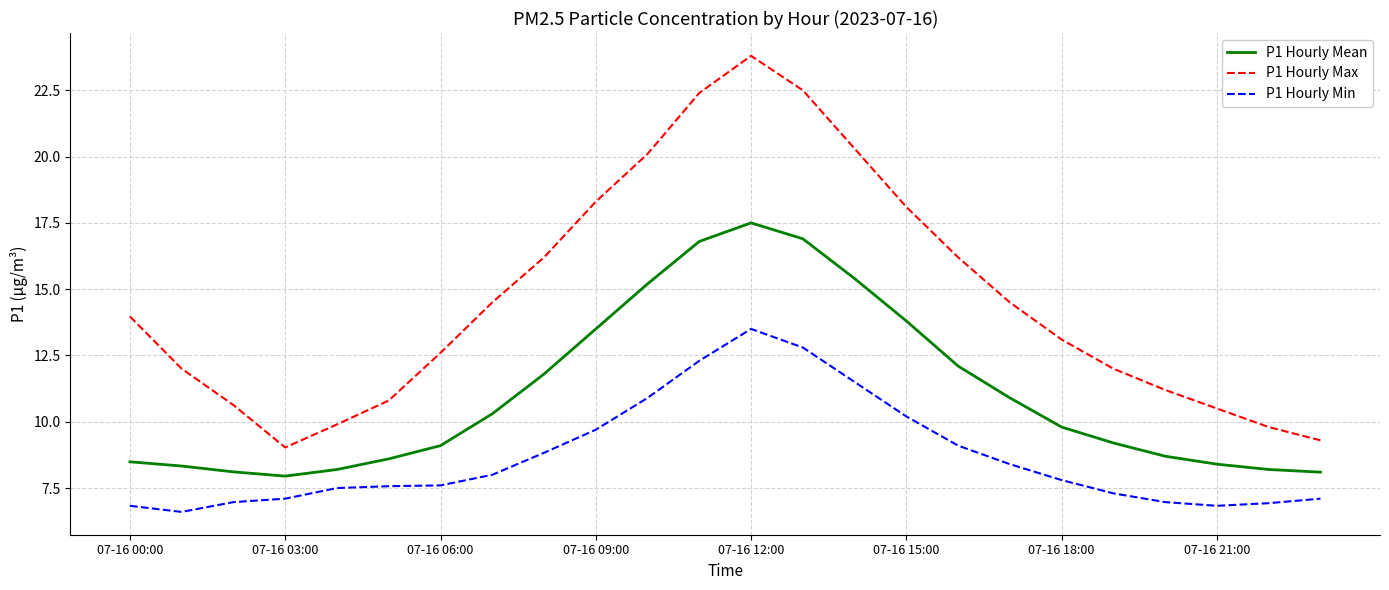

What is the minimum value shown in the chart?

6.6